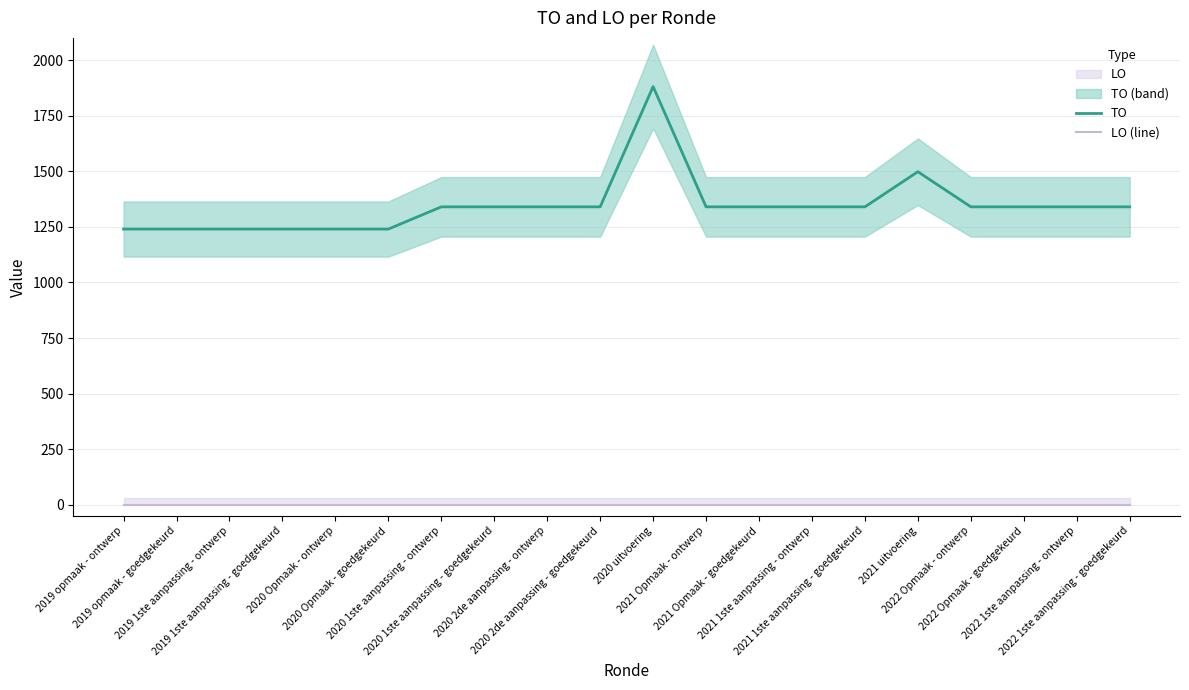

Which has a higher value, 2019 opmaak - goedgekeurd or 2019 1ste aanpassing - ontwerp?

2019 opmaak - goedgekeurd